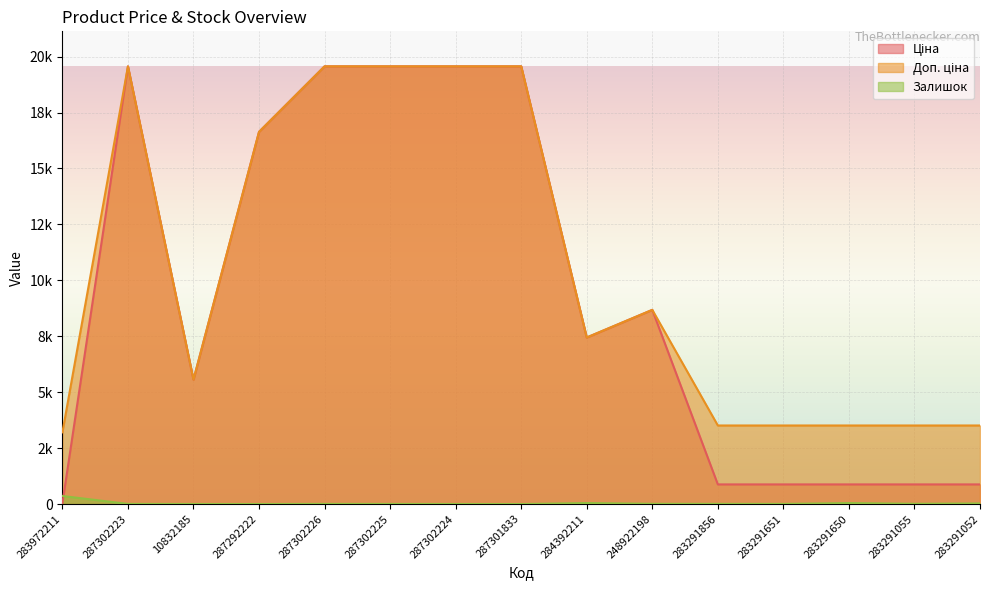

At 10832185, list the series in order from smallest to largest.

Залишок, Ціна, Доп. ціна